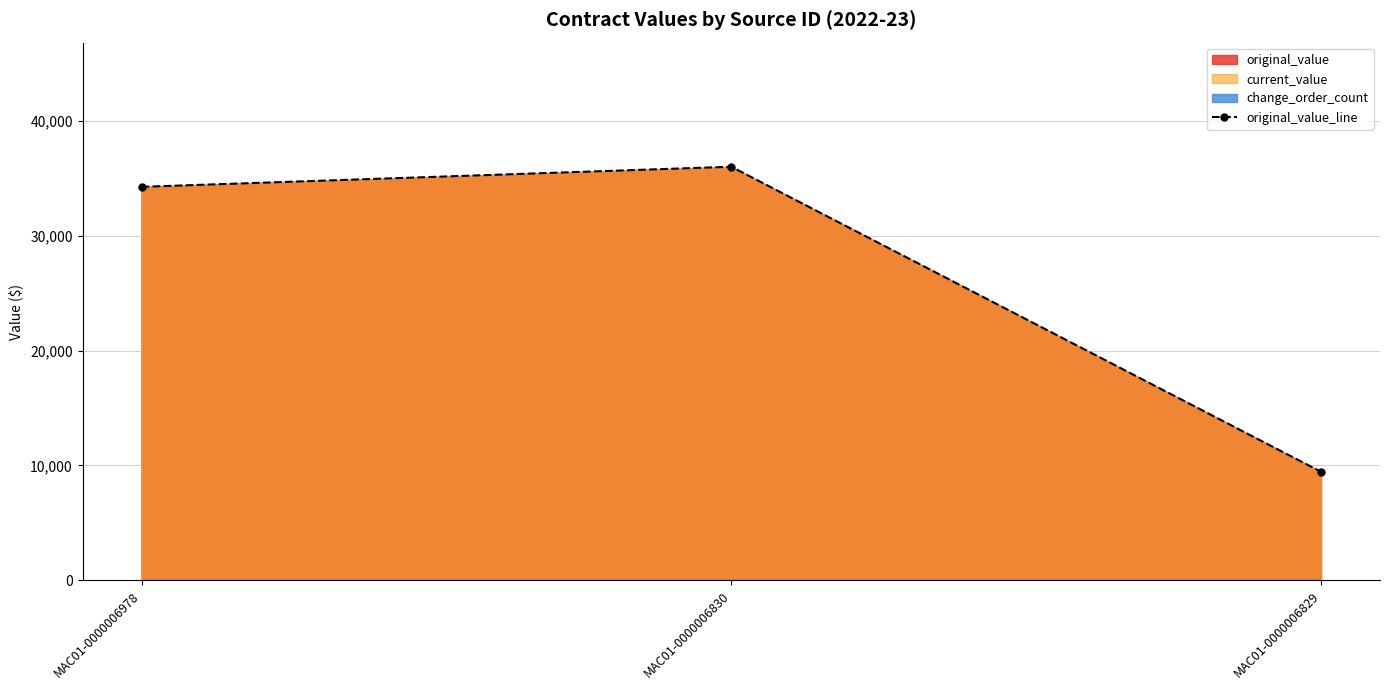

Rank the categories by value from lowest to highest.

MAC01-0000006829, MAC01-0000006978, MAC01-0000006830